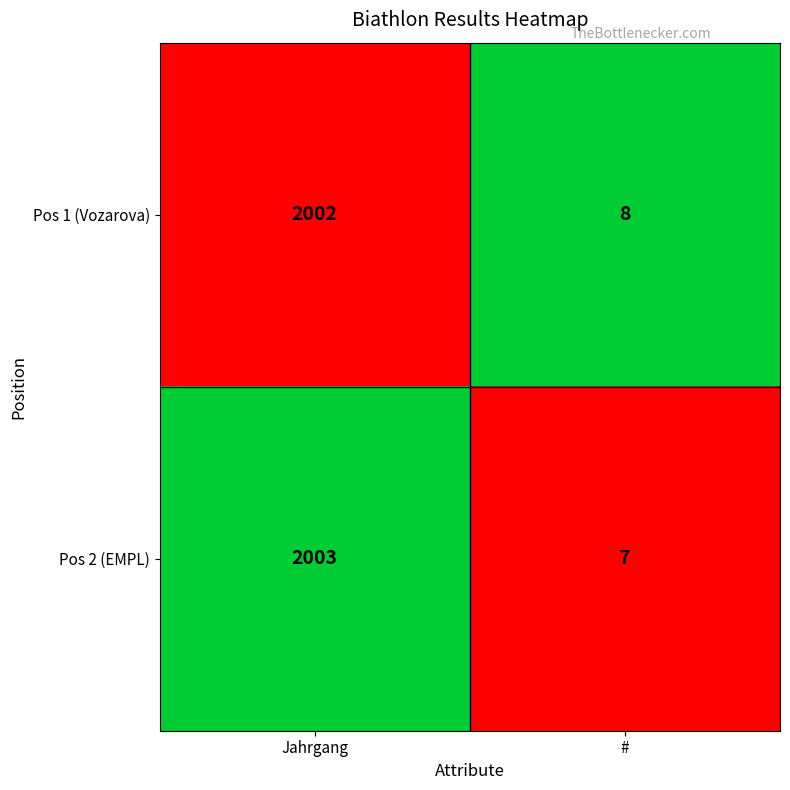

Is it true that Pos 1 (Vozarova) equals 2948 at Jahrgang?

False